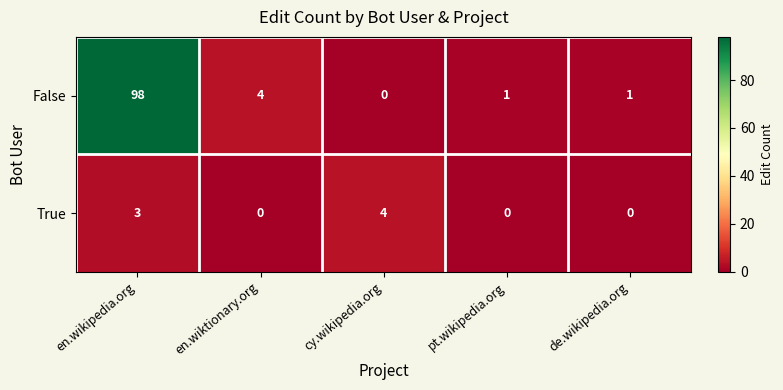

Which category has the highest value across all series?

en.wikipedia.org